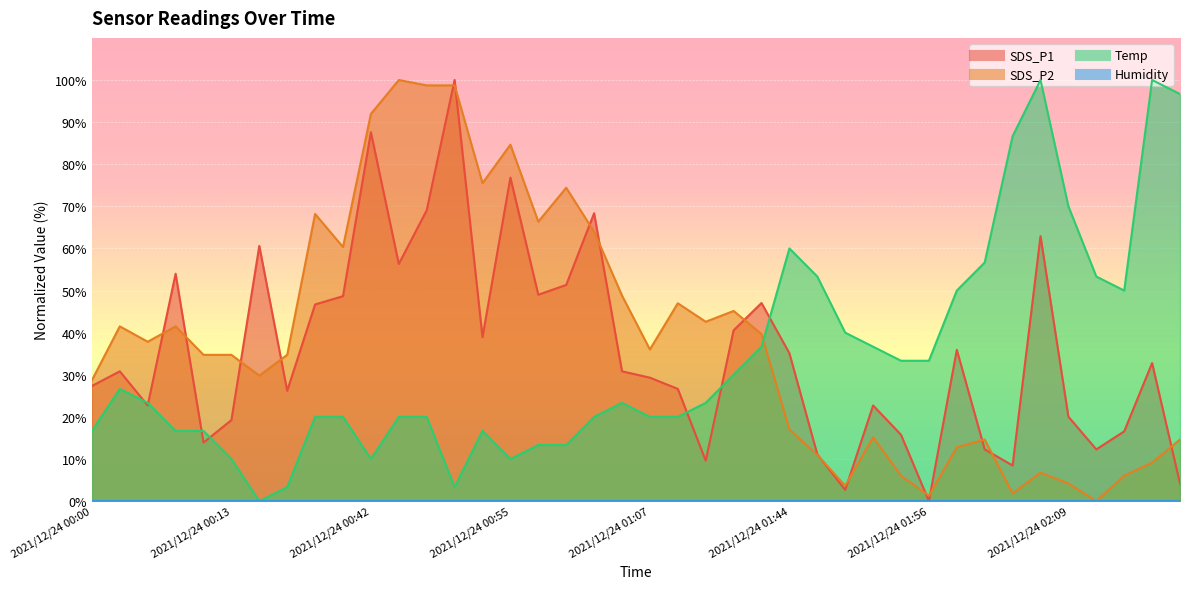

Count the number of categories in the chart.

40